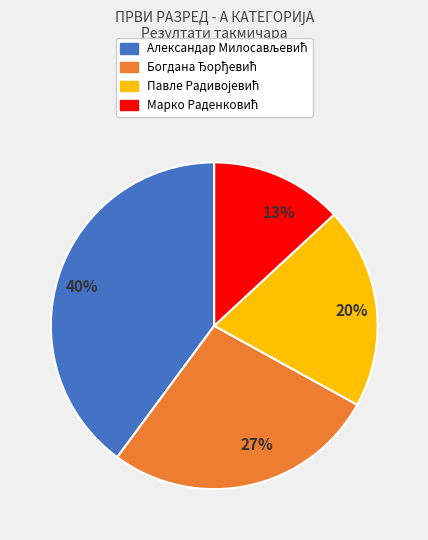

To the nearest percent, what is the average slice percentage?

25%